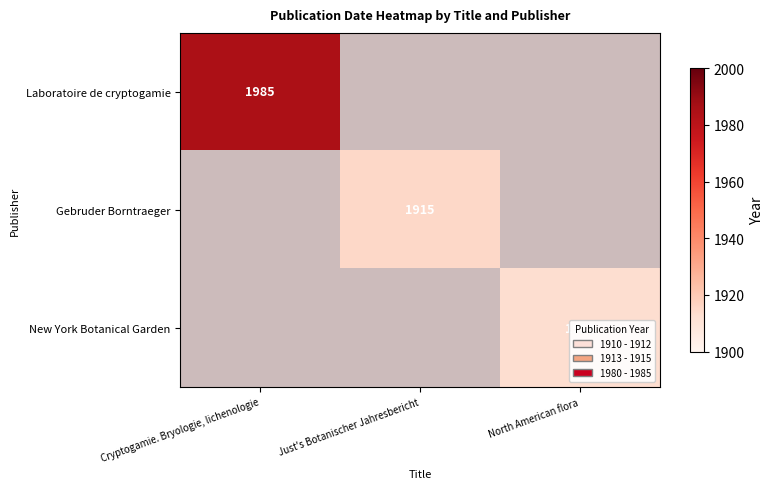

True or false: Laboratoire de cryptogamie has a value of 1985 at Cryptogamie. Bryologie, lichenologie.

True